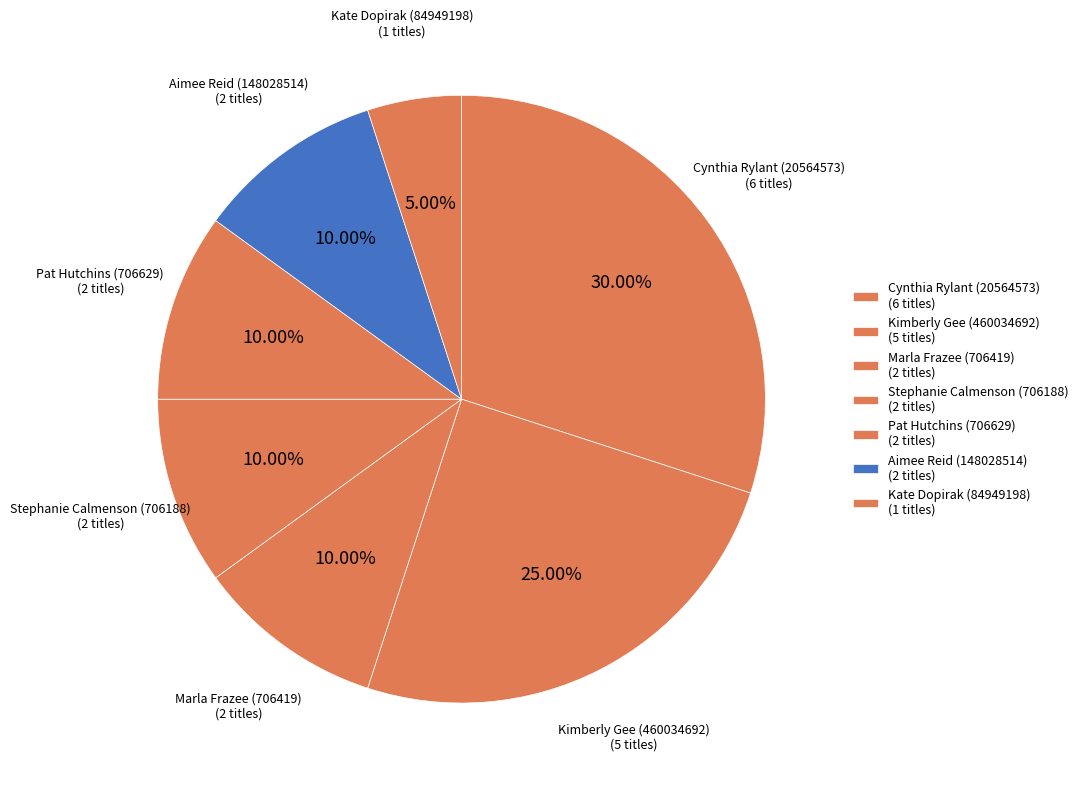

Count the number of slices in the pie.

7